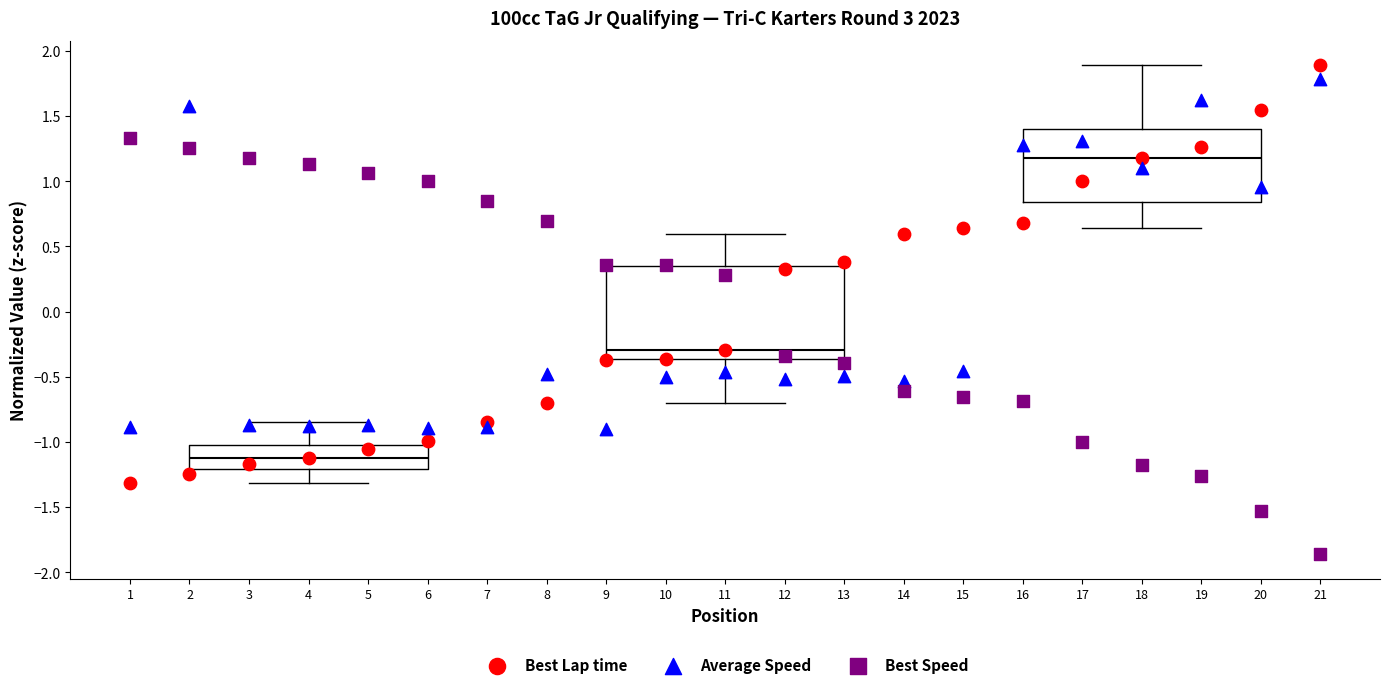

Reading left to right, read every box against the y-axis: the position of its median line, the range the box covers, and the ends of its whiskers. The values are not printed on the chart, so give them approximately, as read against the axis.

4: median -1.10, box -1.20 to -1.05, whiskers -1.30 to -0.85
11: median -0.30, box -0.35 to 0.35, whiskers -0.70 to 0.60
18: median 1.20, box 0.85 to 1.40, whiskers 0.65 to 1.90